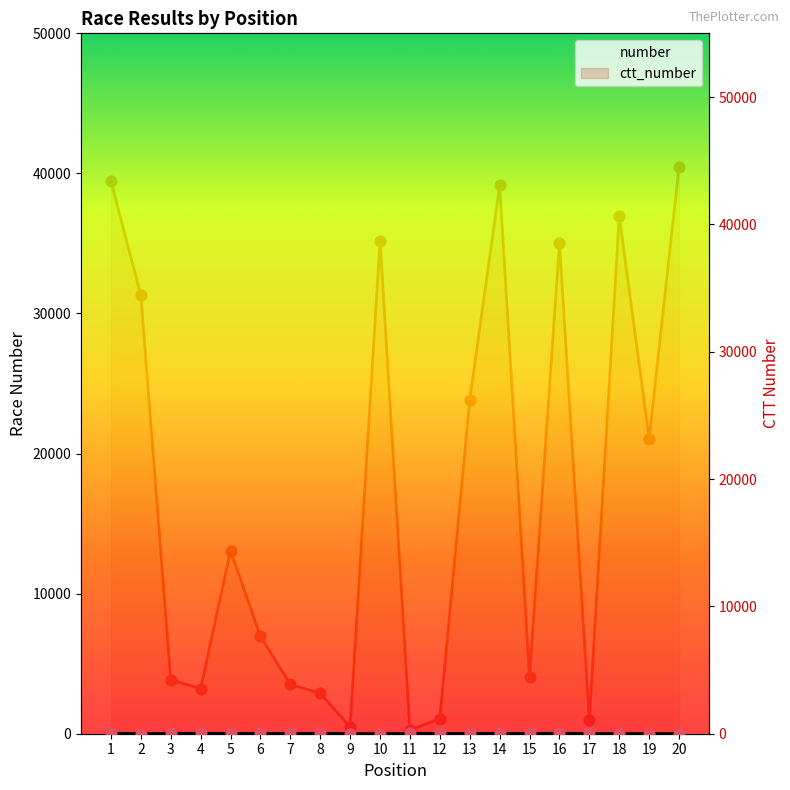

Which series reaches the minimum Y coordinate?

number